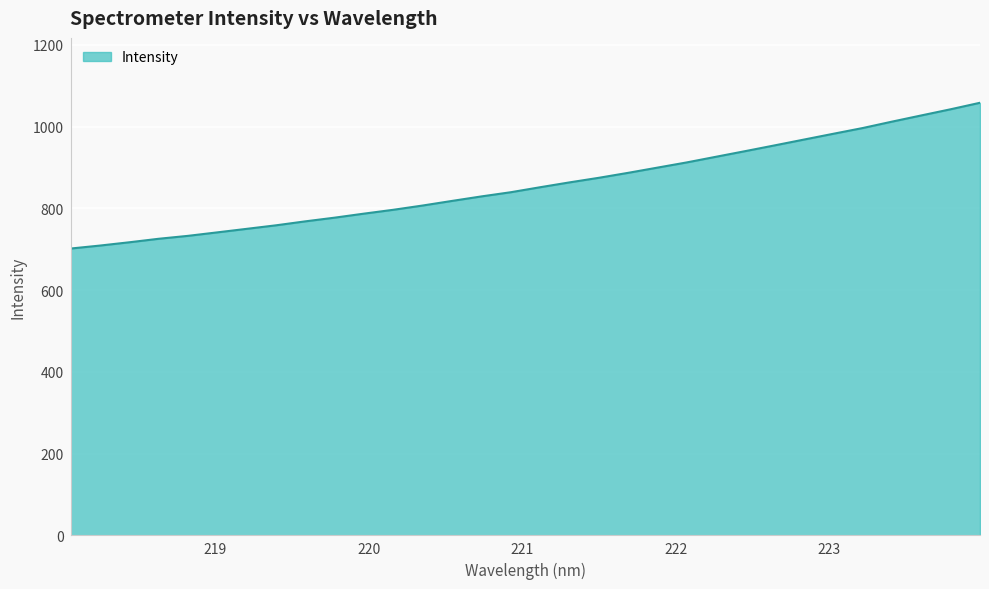

How many lines are shown in the chart?

1